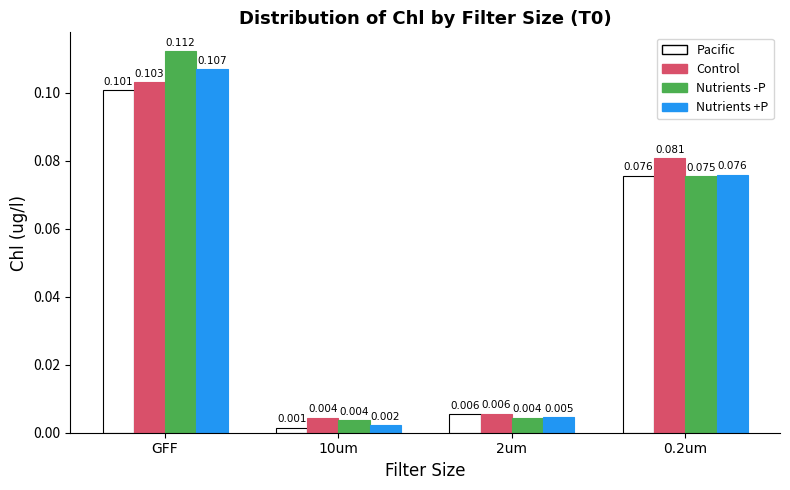

Is the value of Nutrients +P at 2um greater than the value of Pacific at GFF?

No